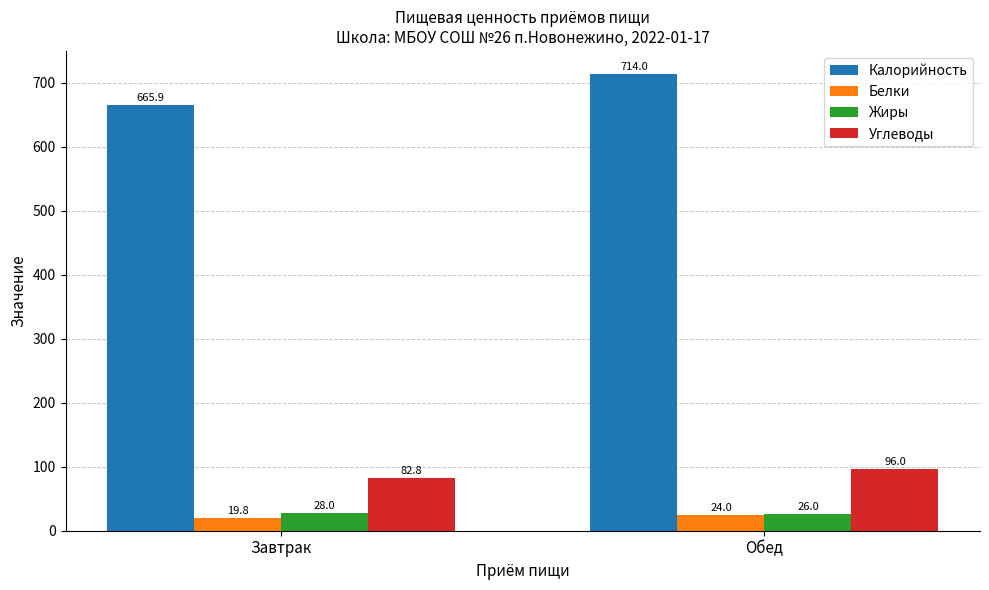

Which series changed the most between Завтрак and Обед?

Калорийность